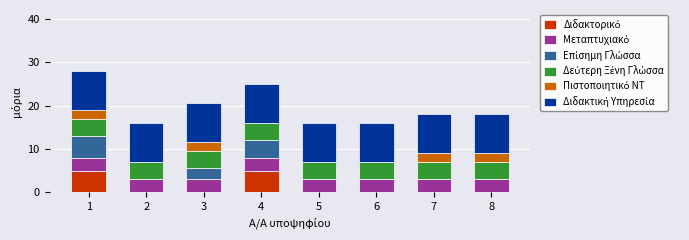

What is the total value across all series at 4?

25.0